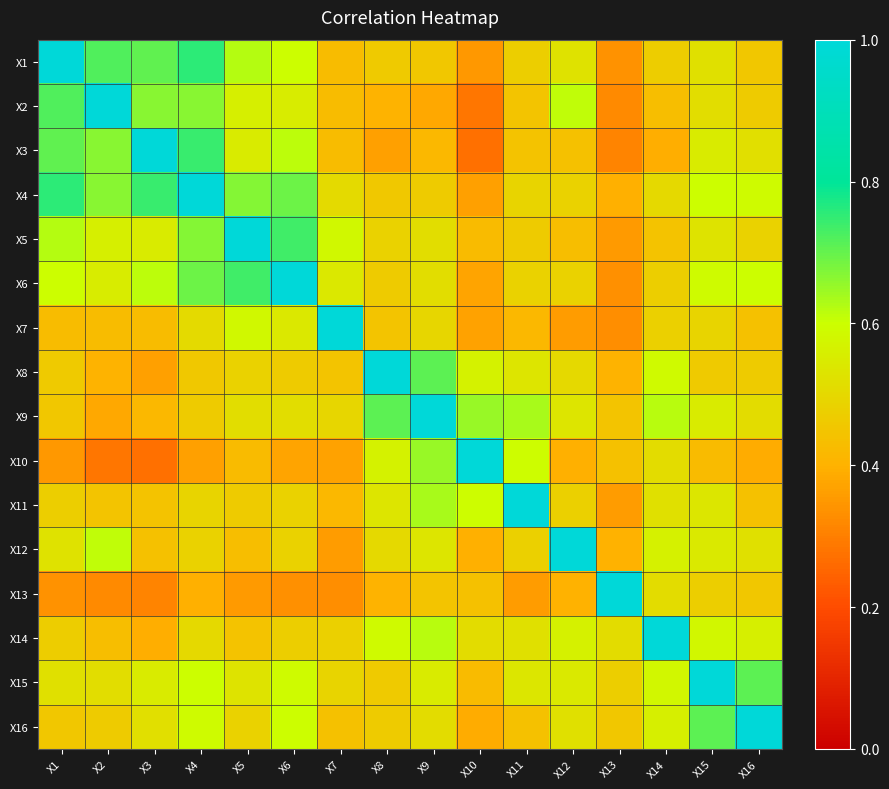

List the series in order of their peak value, lowest first.

X1, X2, X3, X4, X5, X6, X7, X8, X9, X10, X11, X12, X13, X14, X15, X16